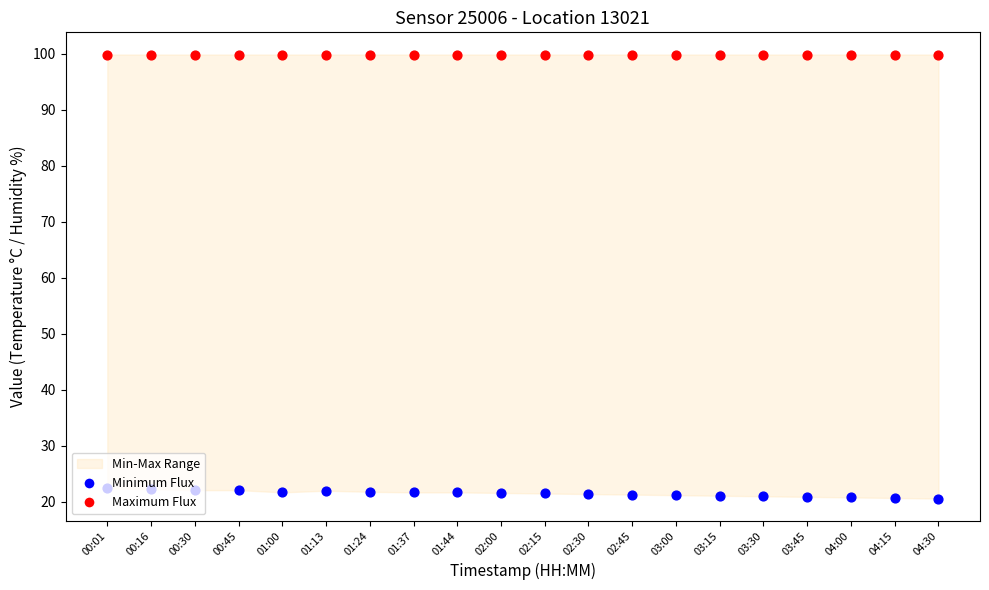

Which series contains the lowest Y value?

Minimum Flux